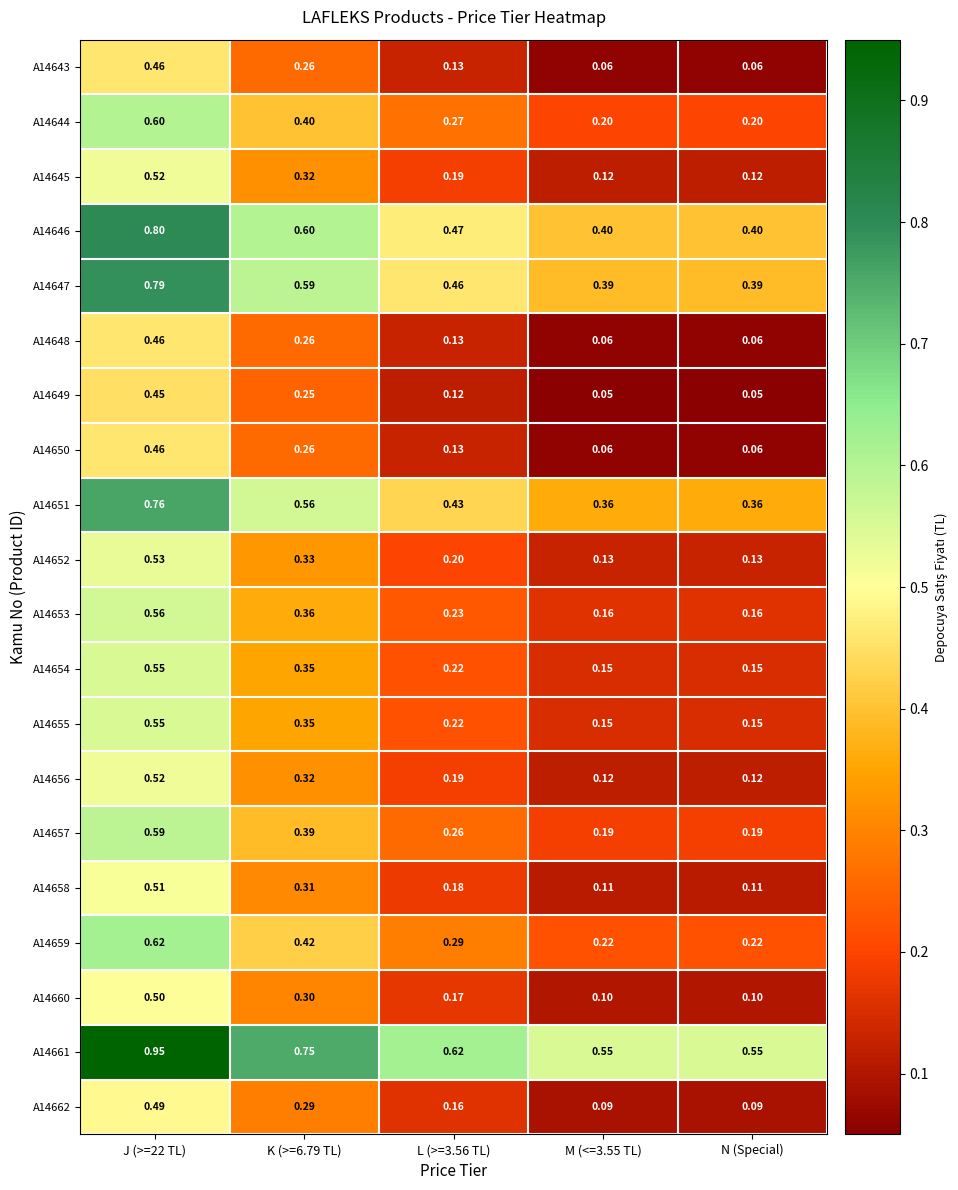

Is the value of A14662 at M (<=3.55 TL) greater than the value of A14655 at L (>=3.56 TL)?

No